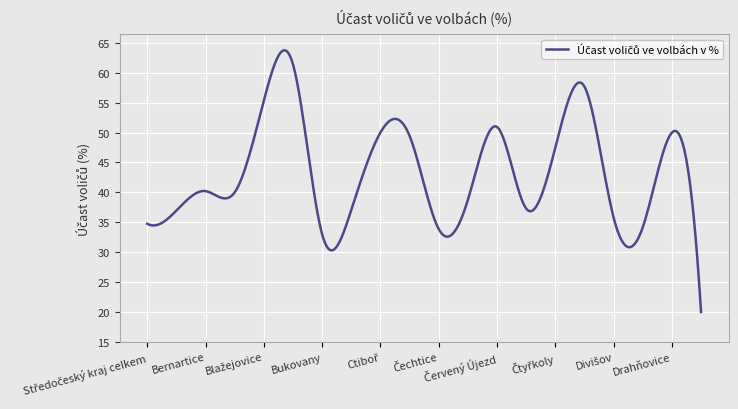

What is the greatest value displayed?

63.8